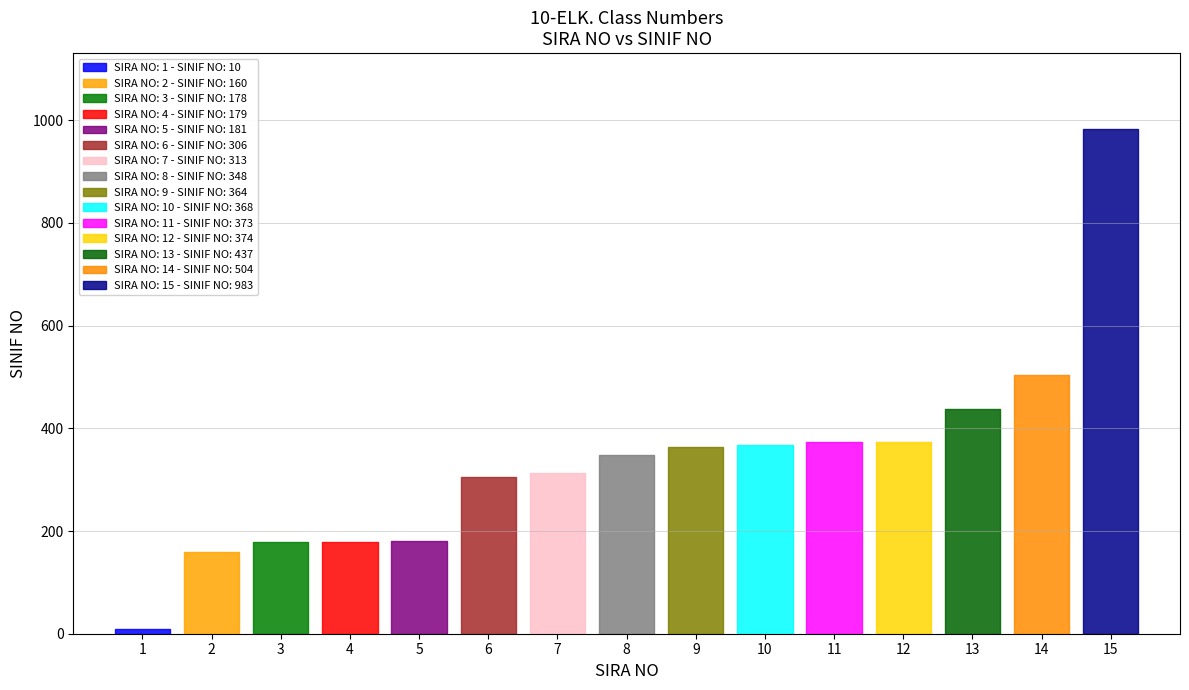

What is the ratio of the value at 13 to the value at 14?

0.9